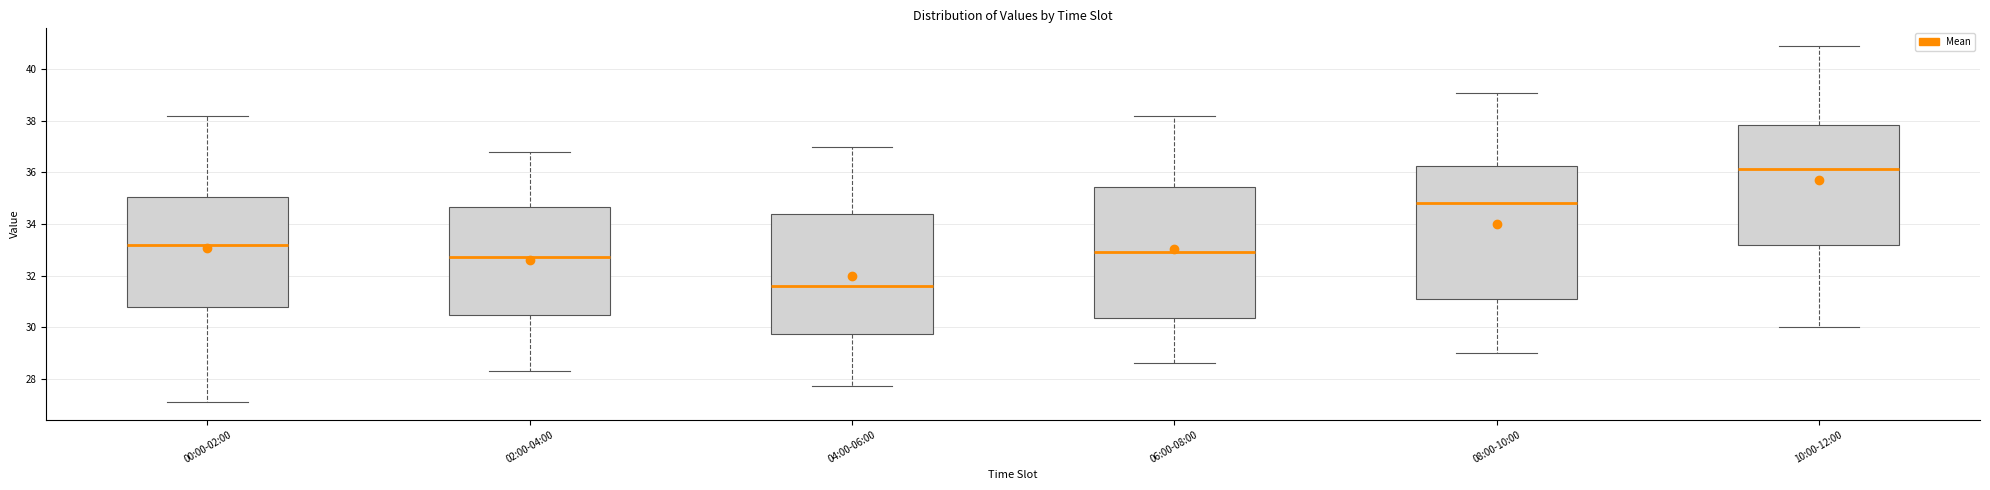

Reading left to right, read every box against the y-axis: the position of its median line, the range the box covers, and the ends of its whiskers. The values are not printed on the chart, so give them approximately, as read against the axis.

00:00-02:00: median 33.2, box 30.8 to 35.0, whiskers 27.2 to 38.2
02:00-04:00: median 32.8, box 30.4 to 34.6, whiskers 28.4 to 36.8
04:00-06:00: median 31.6, box 29.8 to 34.4, whiskers 27.8 to 37.0
06:00-08:00: median 33.0, box 30.4 to 35.4, whiskers 28.6 to 38.2
08:00-10:00: median 34.8, box 31.0 to 36.2, whiskers 29.0 to 39.2
10:00-12:00: median 36.2, box 33.2 to 37.8, whiskers 30.0 to 41.0